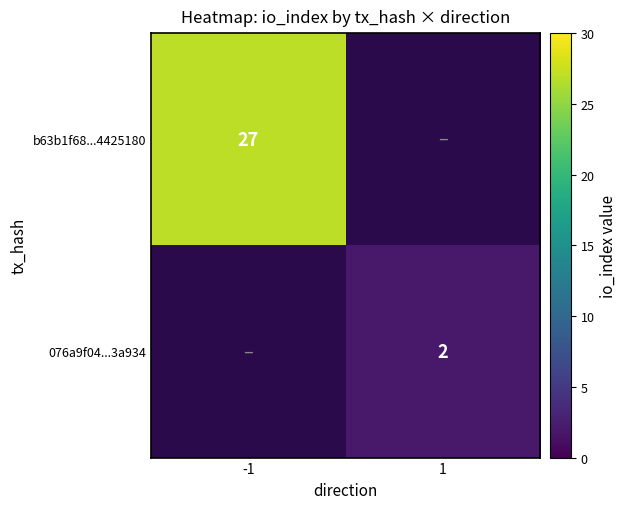

The value of 076a9f04...3a934 at 1 is 3.2. True or false?

False